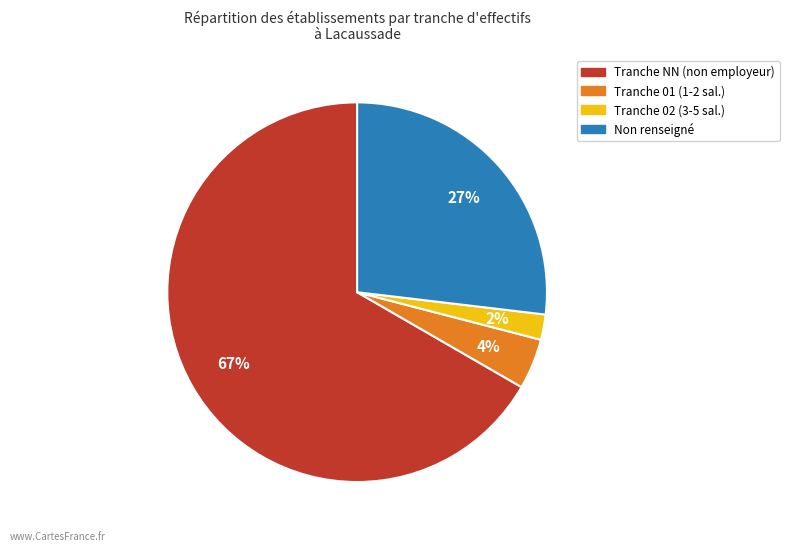

To the nearest percent, what is the difference between the largest and smallest slice percentages?

65%